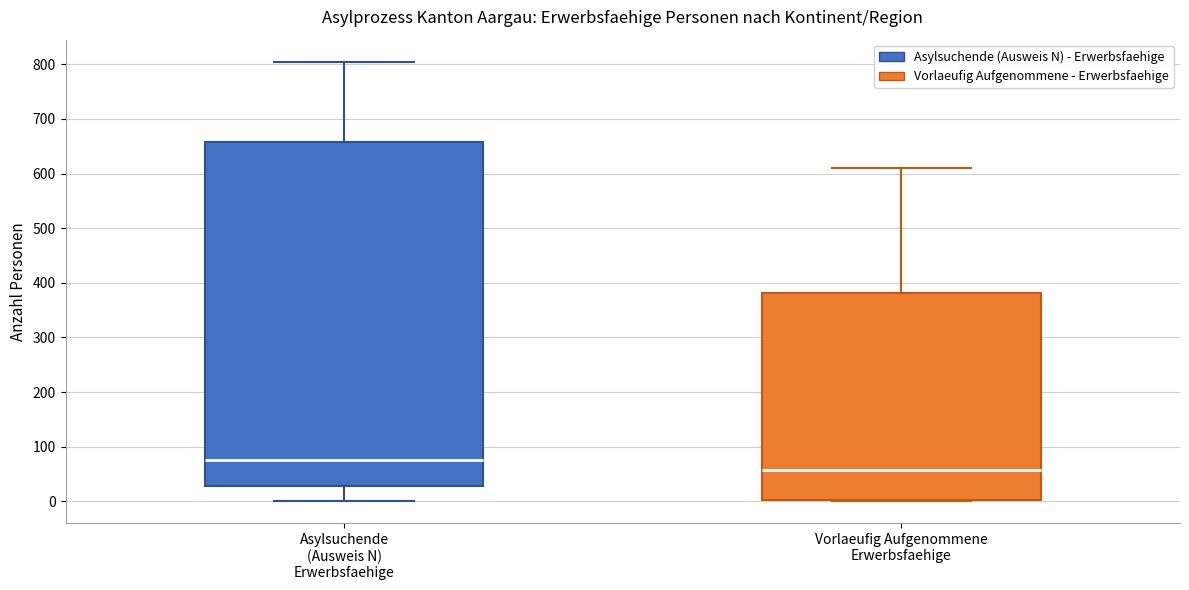

Reading left to right, read every box against the y-axis: the position of its median line, the range the box covers, and the ends of its whiskers. The values are not printed on the chart, so give them approximately, as read against the axis.

Asylsuchende (Ausweis N) Erwerbsfaehige: median 80, box 30 to 660, whiskers 0 to 810
Vorlaeufig Aufgenommene Erwerbsfaehige: median 60, box 0 to 380, whiskers 0 to 610